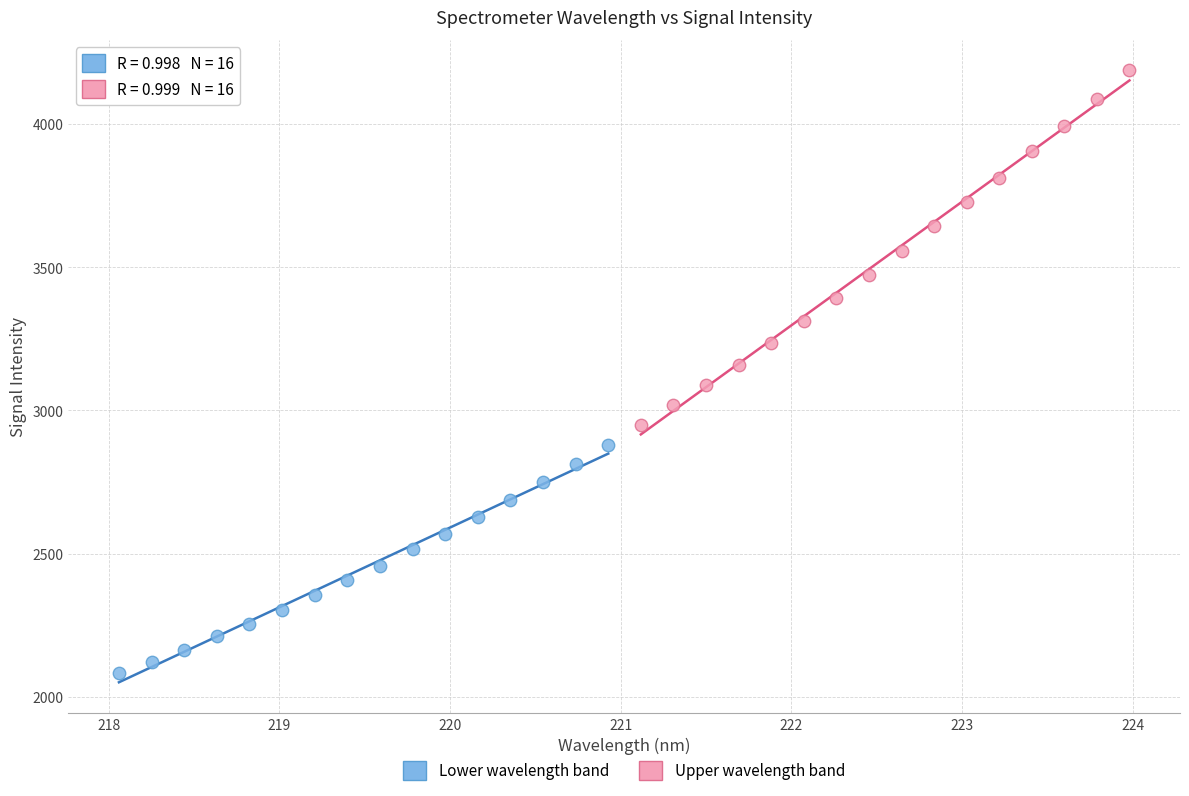

What are all the series names shown in the legend?

Lower wavelength band, Upper wavelength band